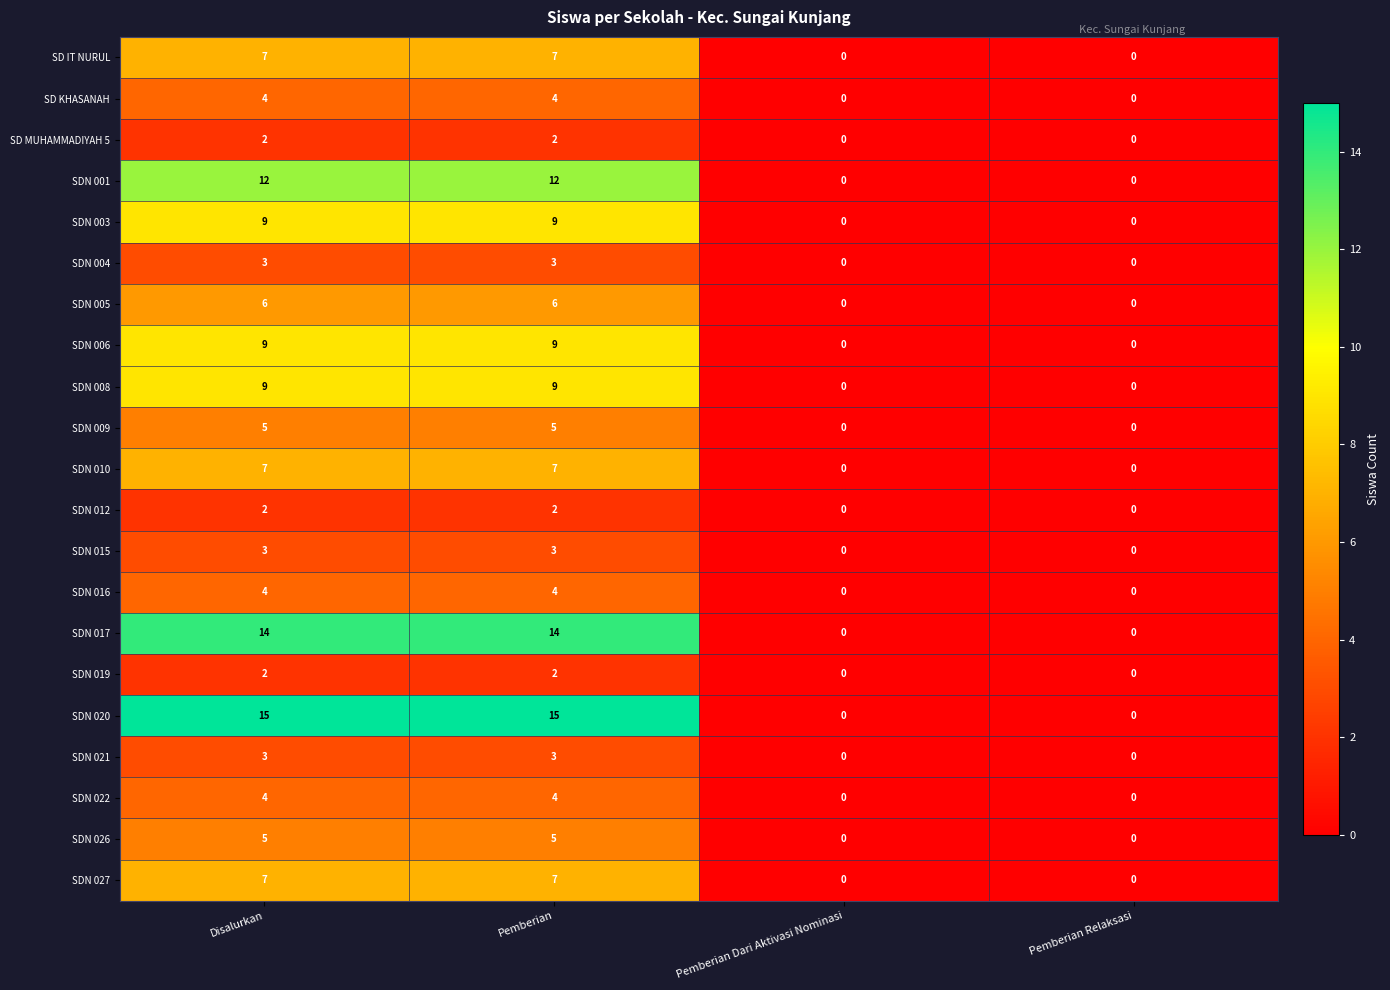

What value does the SDN 021 series have at Disalurkan?

3